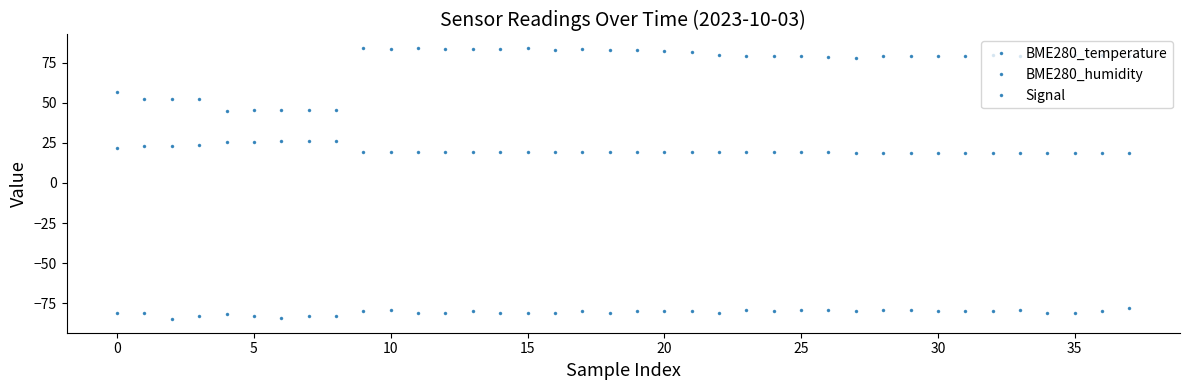

How many lines are shown in the chart?

3